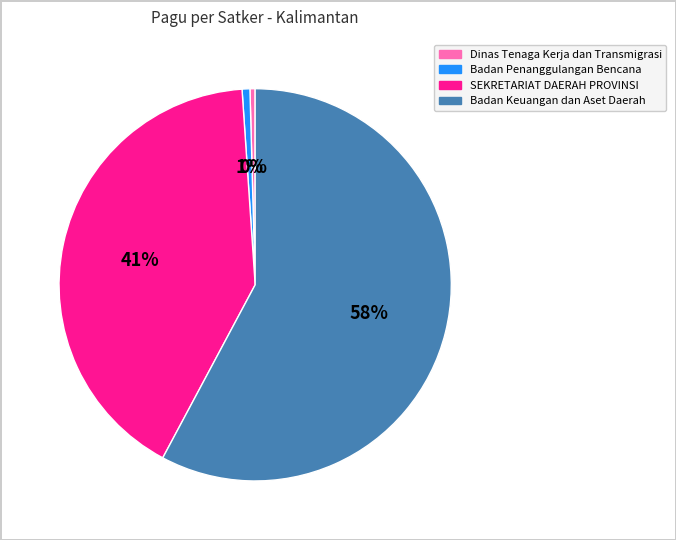

To the nearest percent, what is the average slice percentage?

25%